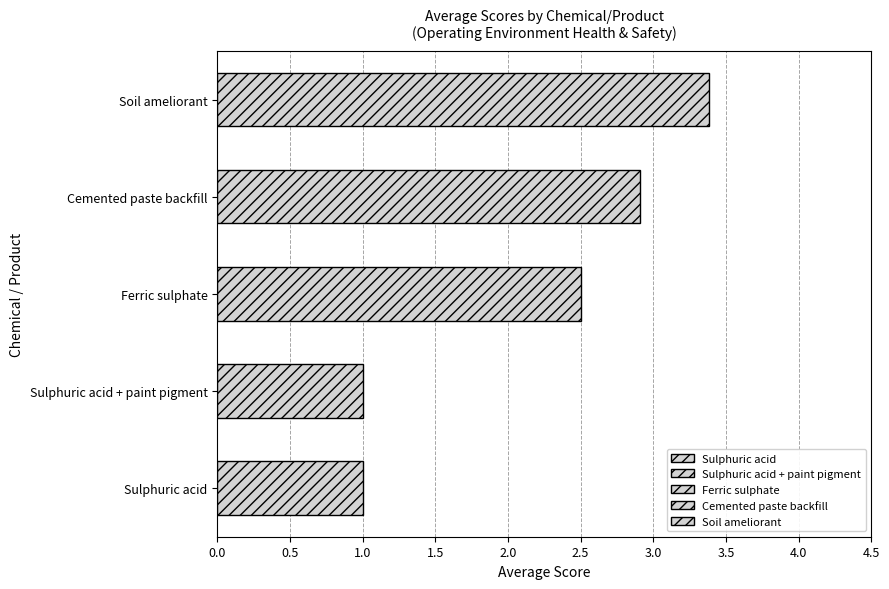

Which series has the widest spread of values?

Sulphuric acid